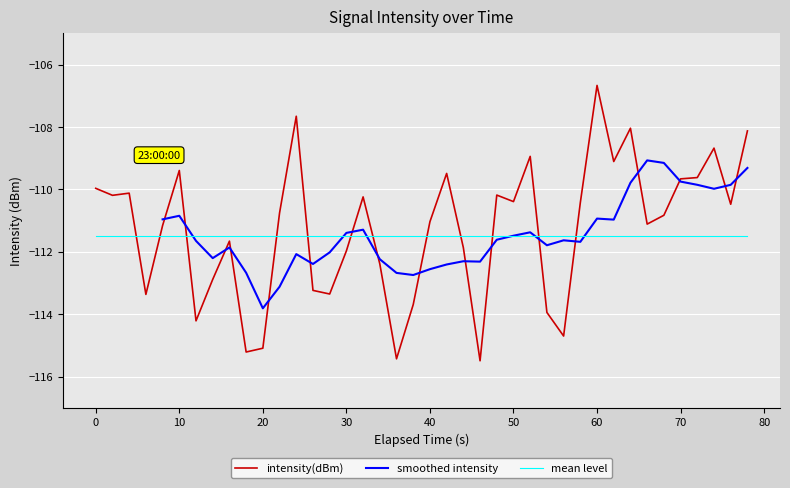

The value of mean level at 50 is -111.5. True or false?

True